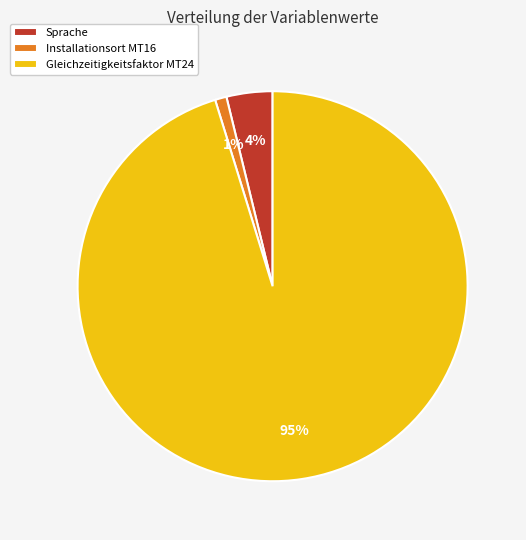

The Installationsort MT16 slice represents 1% of the pie. True or false?

True